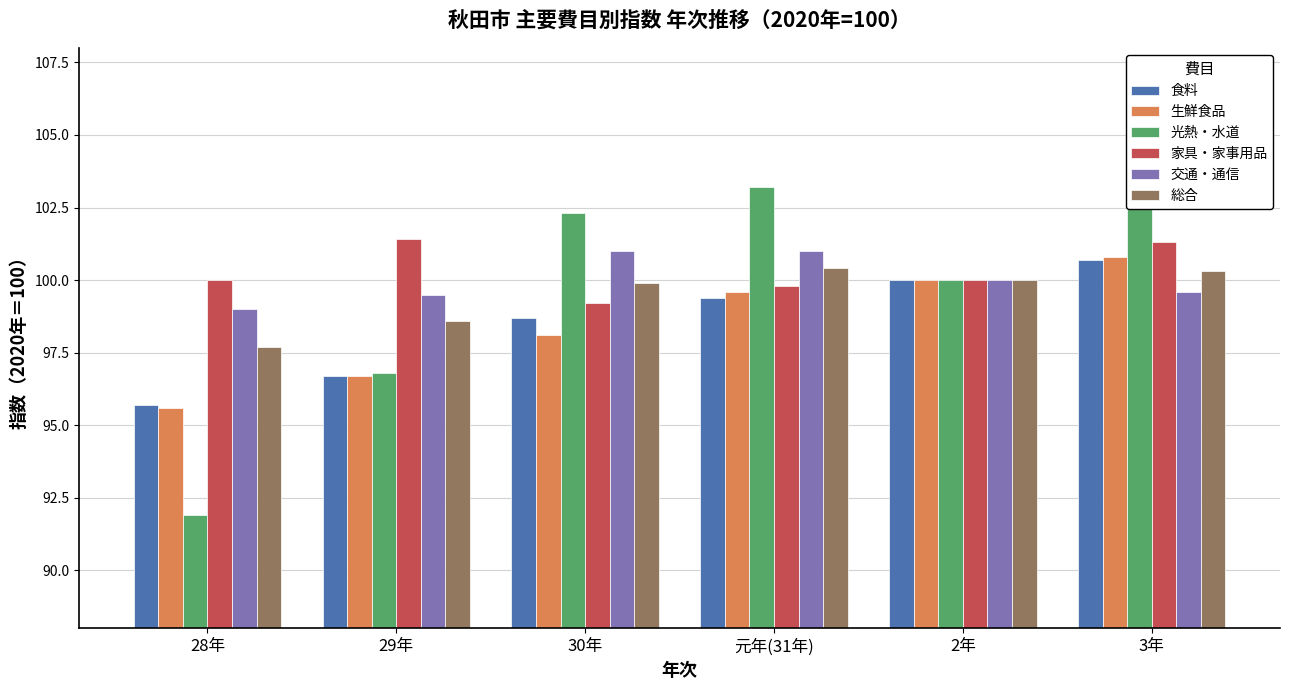

Are the bars horizontal?

No